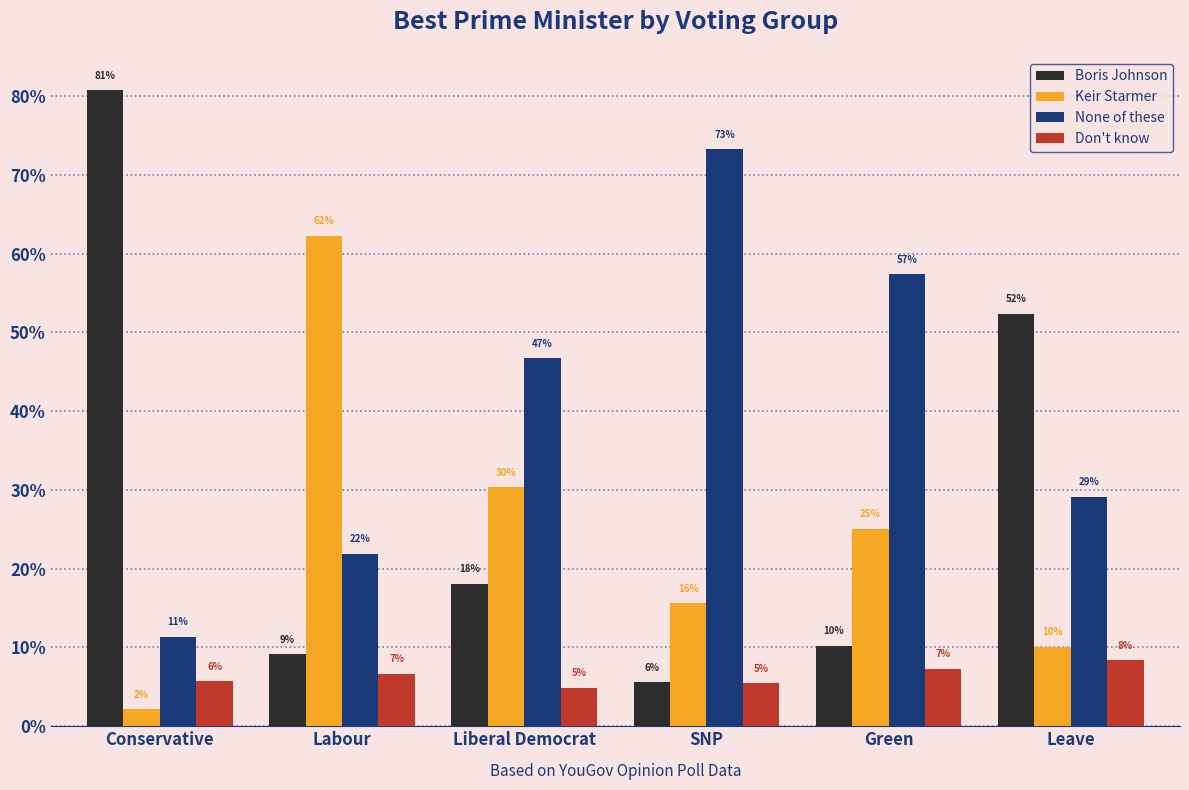

Which series has the largest range (max minus min)?

Boris Johnson